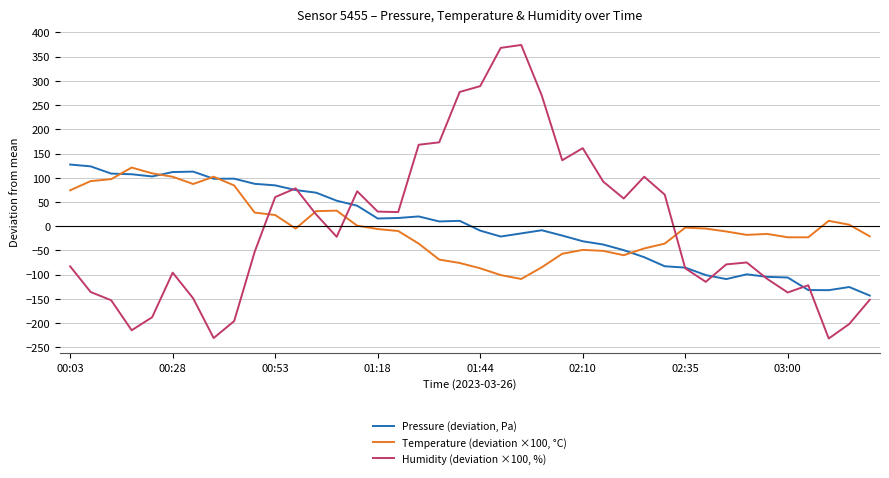

Which series has the largest range (max minus min)?

Humidity (deviation ×100, %)